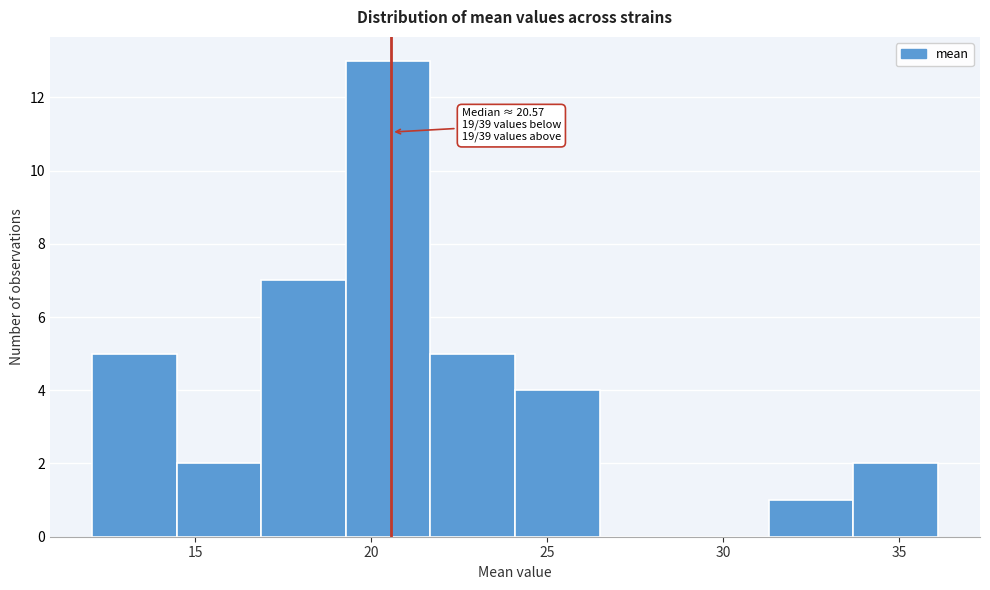

Which range on the x-axis has the tallest bar?

19.5 to 21.5